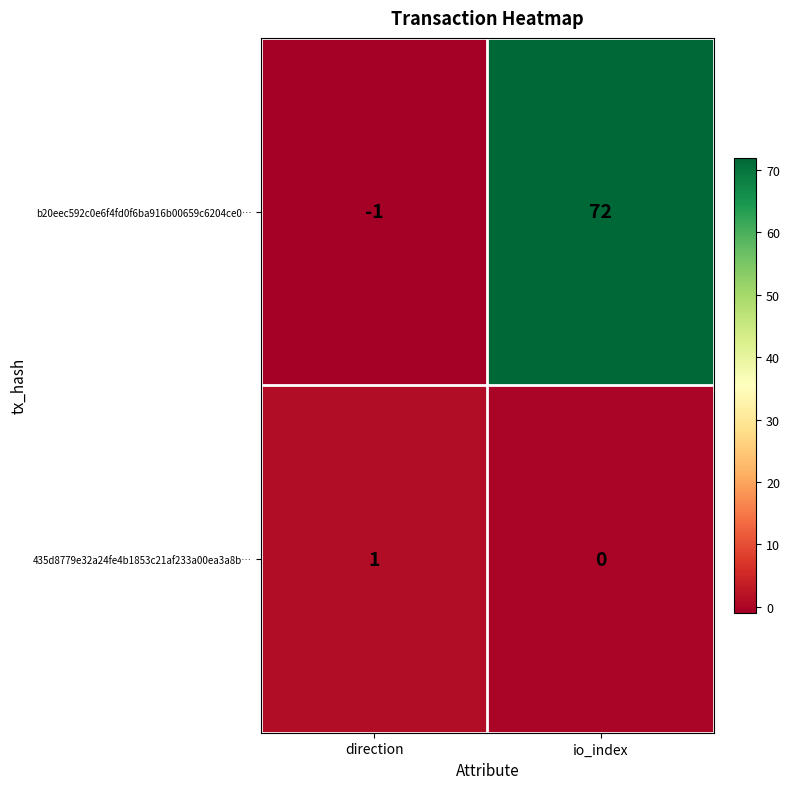

What is the maximum value shown in the chart?

72